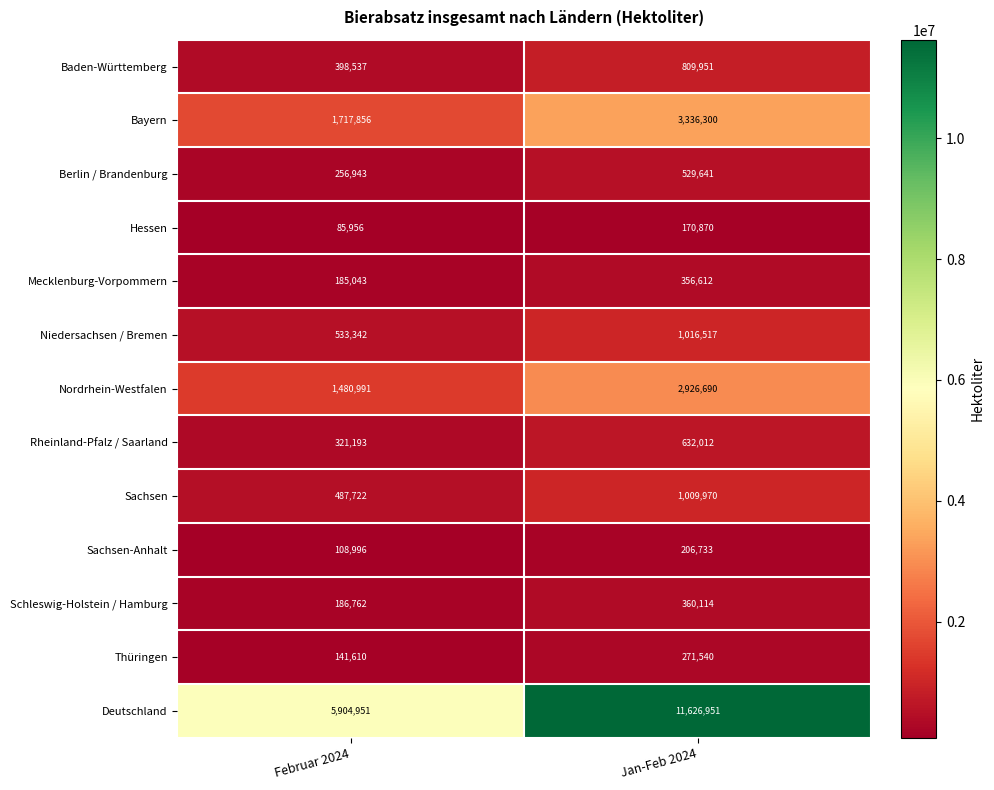

What is the sum of all Rheinland-Pfalz / Saarland values?

953205